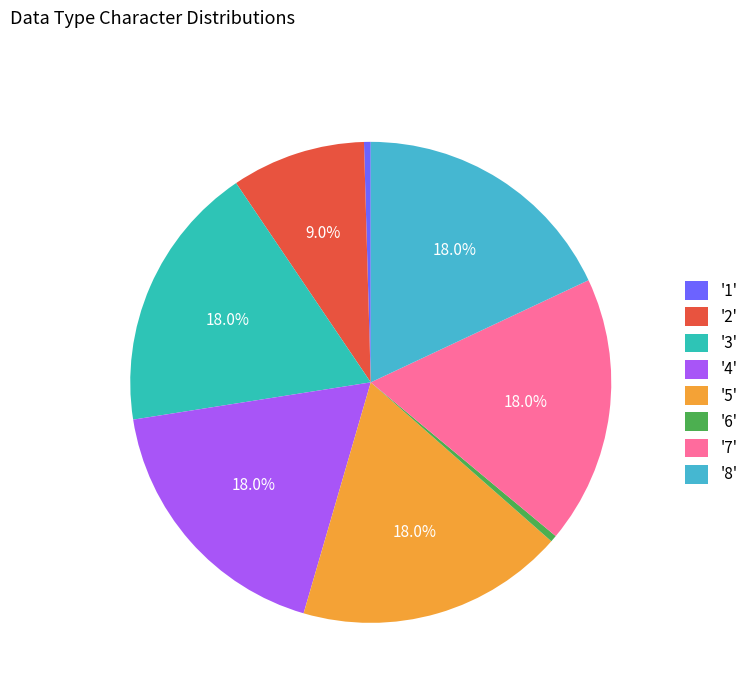

How many slices are in this pie chart?

8